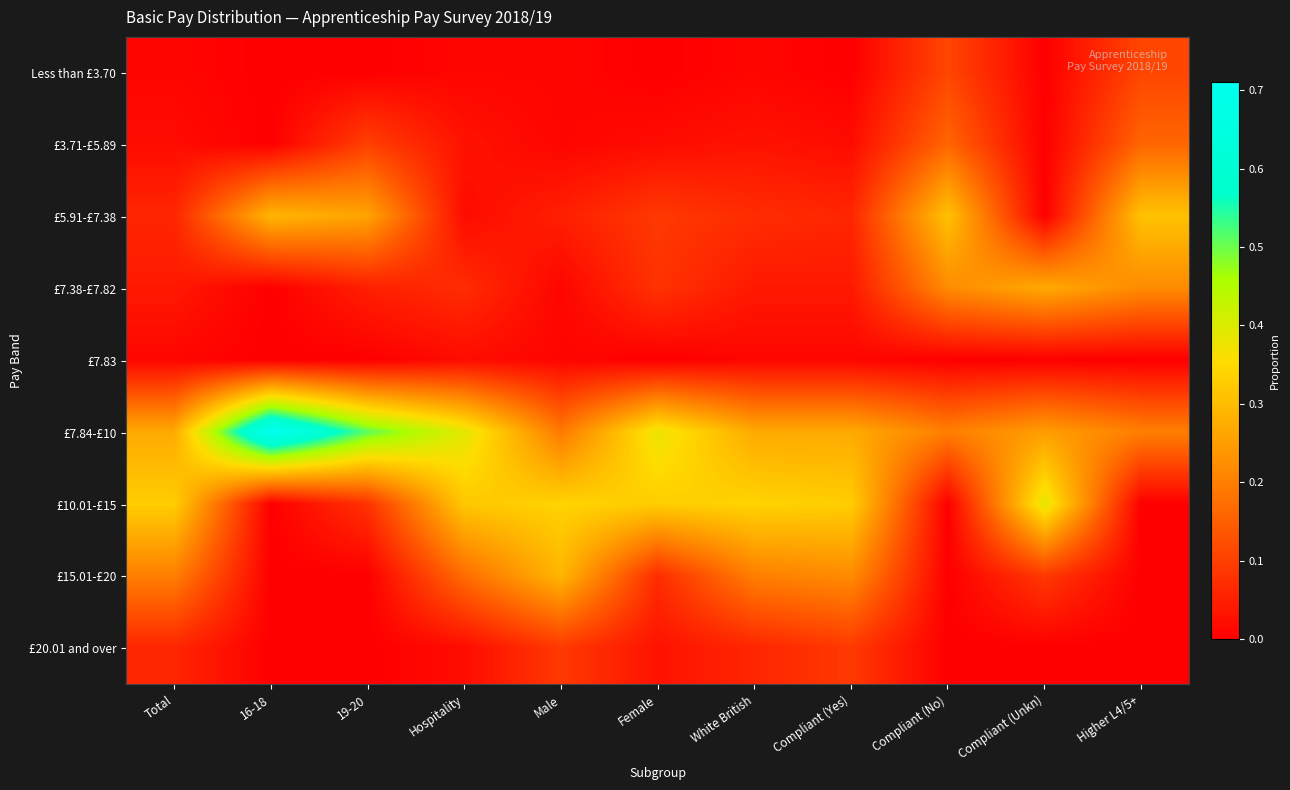

Which series has the largest total across all categories?

£7.84-£10